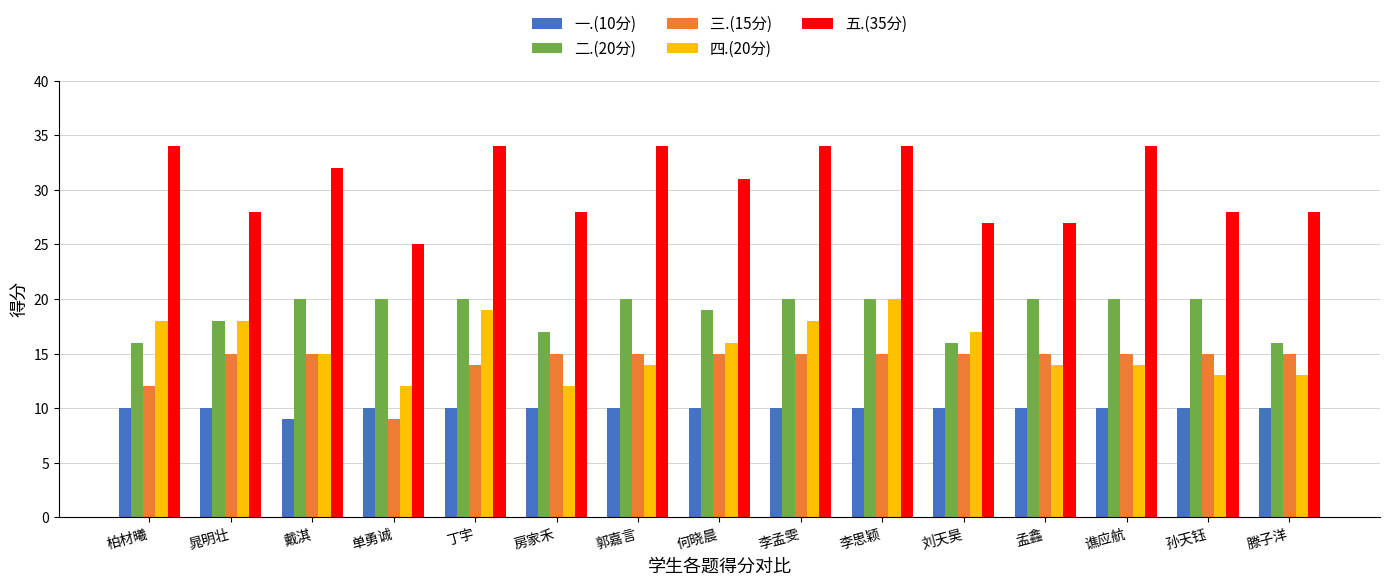

Reading left to right, extract all data points from this chart.

一.(10分): 10	10	9	10	10	10	10	10	10	10	10	10	10	10	10
二.(20分): 16	18	20	20	20	17	20	19	20	20	16	20	20	20	16
三.(15分): 12	15	15	9	14	15	15	15	15	15	15	15	15	15	15
四.(20分): 18	18	15	12	19	12	14	16	18	20	17	14	14	13	13
五.(35分): 34	28	32	25	34	28	34	31	34	34	27	27	34	28	28